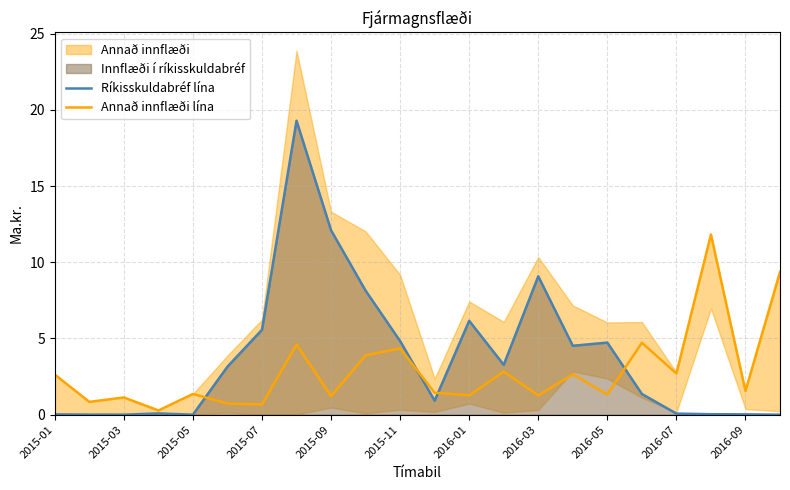

What is the maximum value for Annað innflæði lína?

11.8